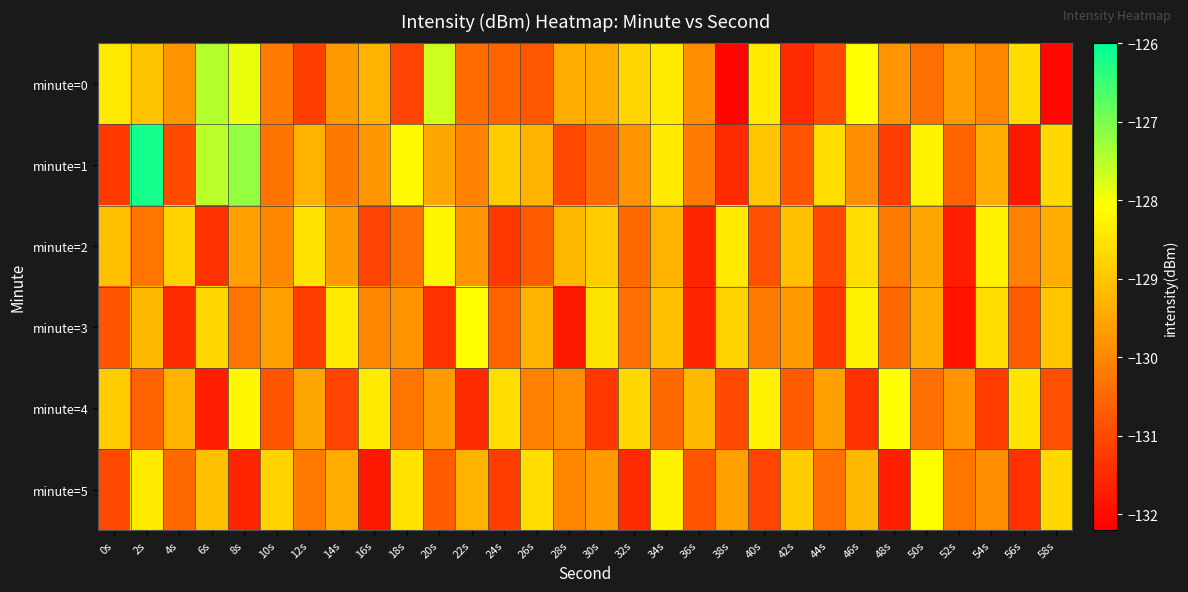

At which category is the sum across all series the highest?

2s